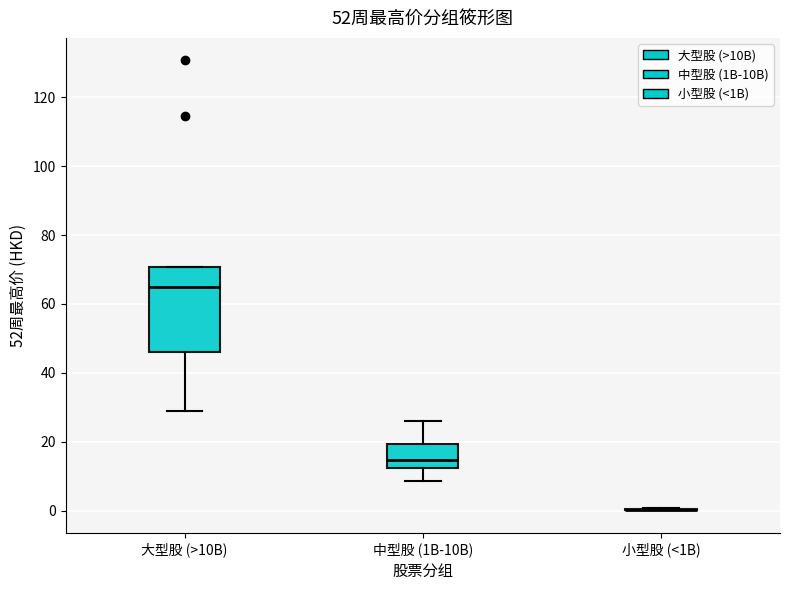

Which box is the tallest, from its lower edge to its upper edge?

大型股 (>10B)